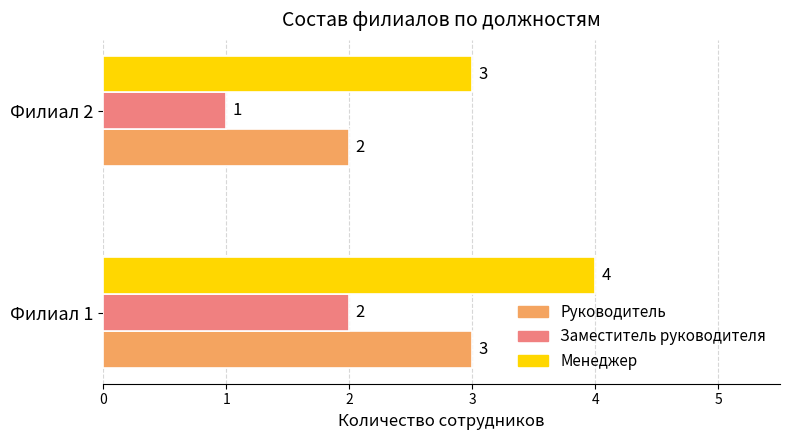

The value of Руководитель at Филиал 1 is 3. True or false?

True